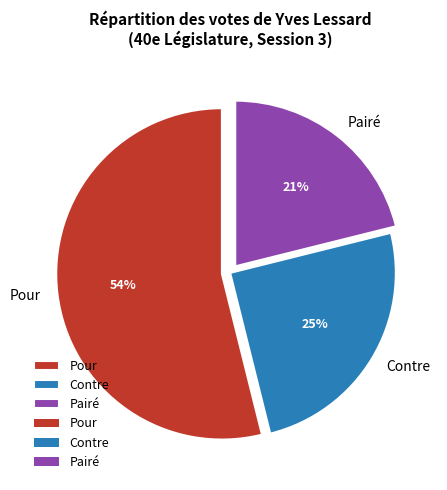

To the nearest percent, what is the difference between the largest and smallest slice percentages?

33%